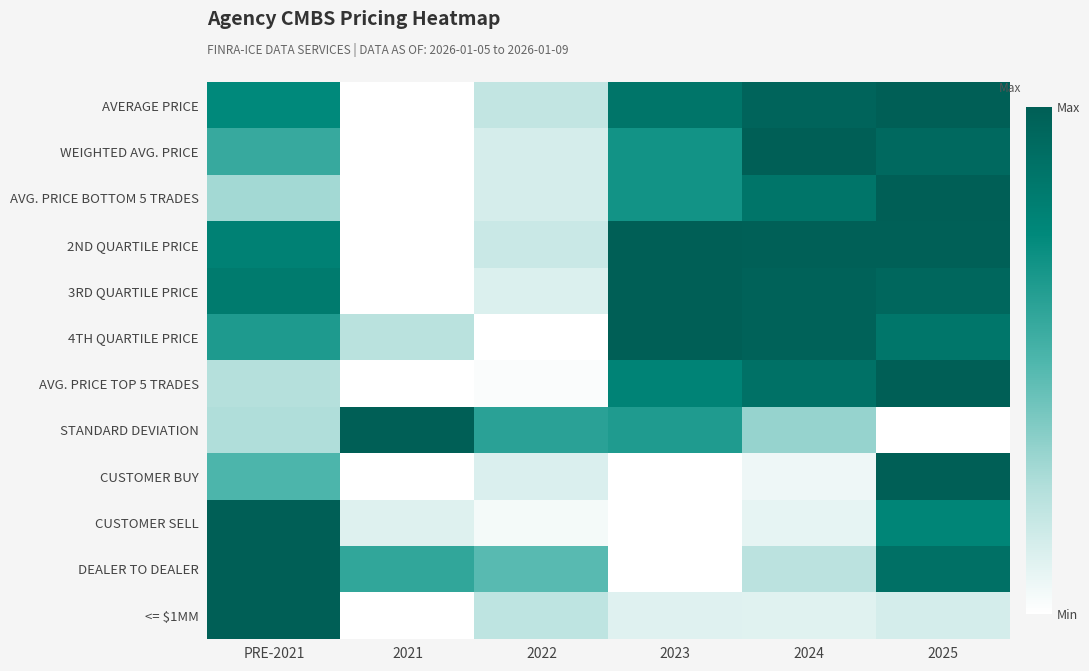

Count the number of data series in this chart.

12